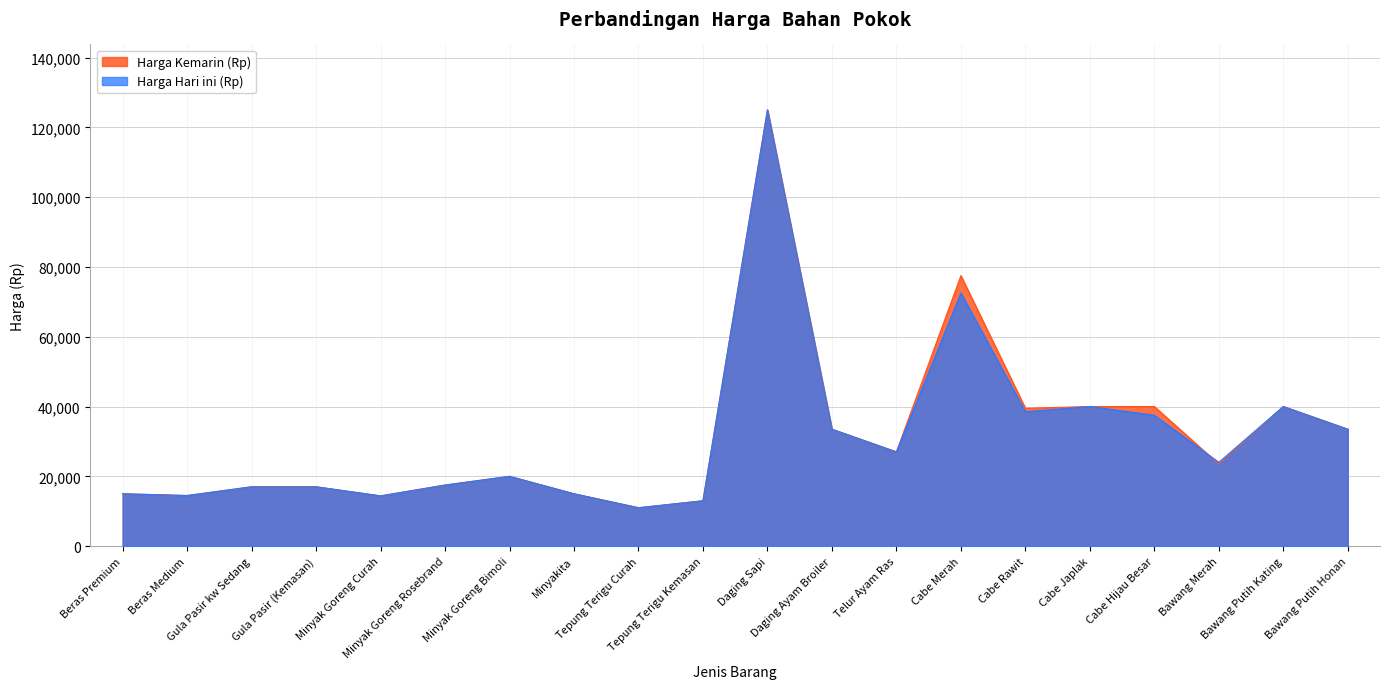

What is the sum of all Harga Kemarin (Rp) values?

633900